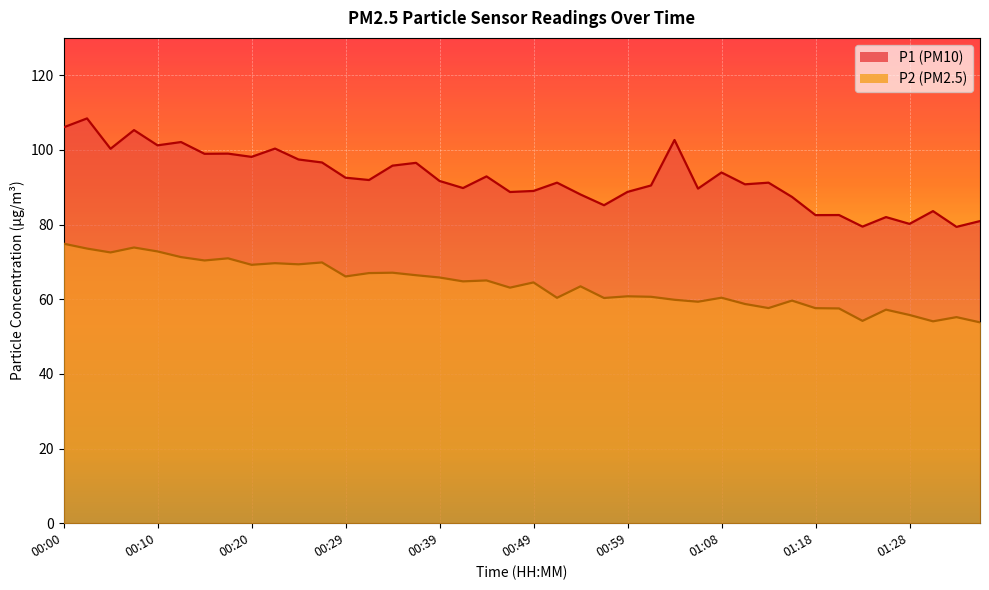

Reading right to left, what are all the values shown in this chart?

P1: 01:35=80.9	01:33=79.4	01:30=83.6	01:28=80.2	01:26=82.0	01:23=79.5	01:21=82.5	01:18=82.5	01:16=87.4	01:13=91.2	01:11=90.8	01:08=94.0	01:06=89.6	01:04=102.7	01:01=90.5	00:59=88.8	00:56=85.2	00:54=88.0	00:51=91.2	00:49=89.0	00:47=88.7	00:44=92.9	00:42=89.8	00:39=91.7	00:37=96.5	00:34=95.8	00:32=91.9	00:29=92.5	00:27=96.6	00:25=97.4	00:22=100.3	00:20=98.1	00:17=99.0	00:15=99.0	00:12=102.1	00:10=101.2	00:07=105.3	00:05=100.3	00:02=108.4	00:00=106.0
P2: 01:35=53.8	01:33=55.2	01:30=54.1	01:28=55.8	01:26=57.2	01:23=54.2	01:21=57.5	01:18=57.6	01:16=59.6	01:13=57.6	01:11=58.7	01:08=60.4	01:06=59.3	01:04=59.9	01:01=60.6	00:59=60.8	00:56=60.3	00:54=63.5	00:51=60.4	00:49=64.5	00:47=63.1	00:44=65.0	00:42=64.8	00:39=65.8	00:37=66.4	00:34=67.1	00:32=67.0	00:29=66.1	00:27=69.8	00:25=69.3	00:22=69.7	00:20=69.2	00:17=71.0	00:15=70.4	00:12=71.3	00:10=72.8	00:07=73.8	00:05=72.5	00:02=73.6	00:00=74.9